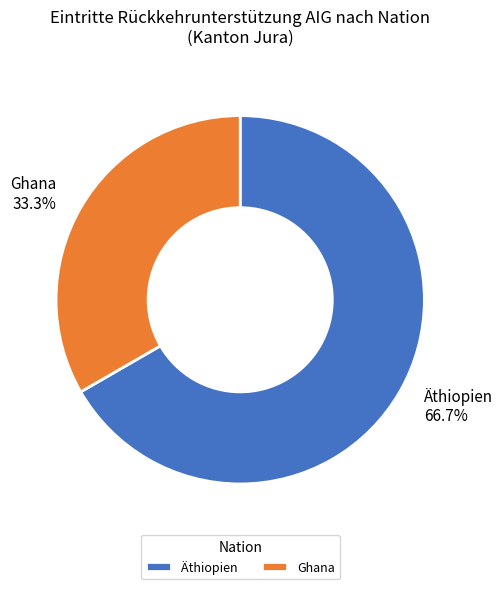

To the nearest percent, what is the average slice percentage?

50%